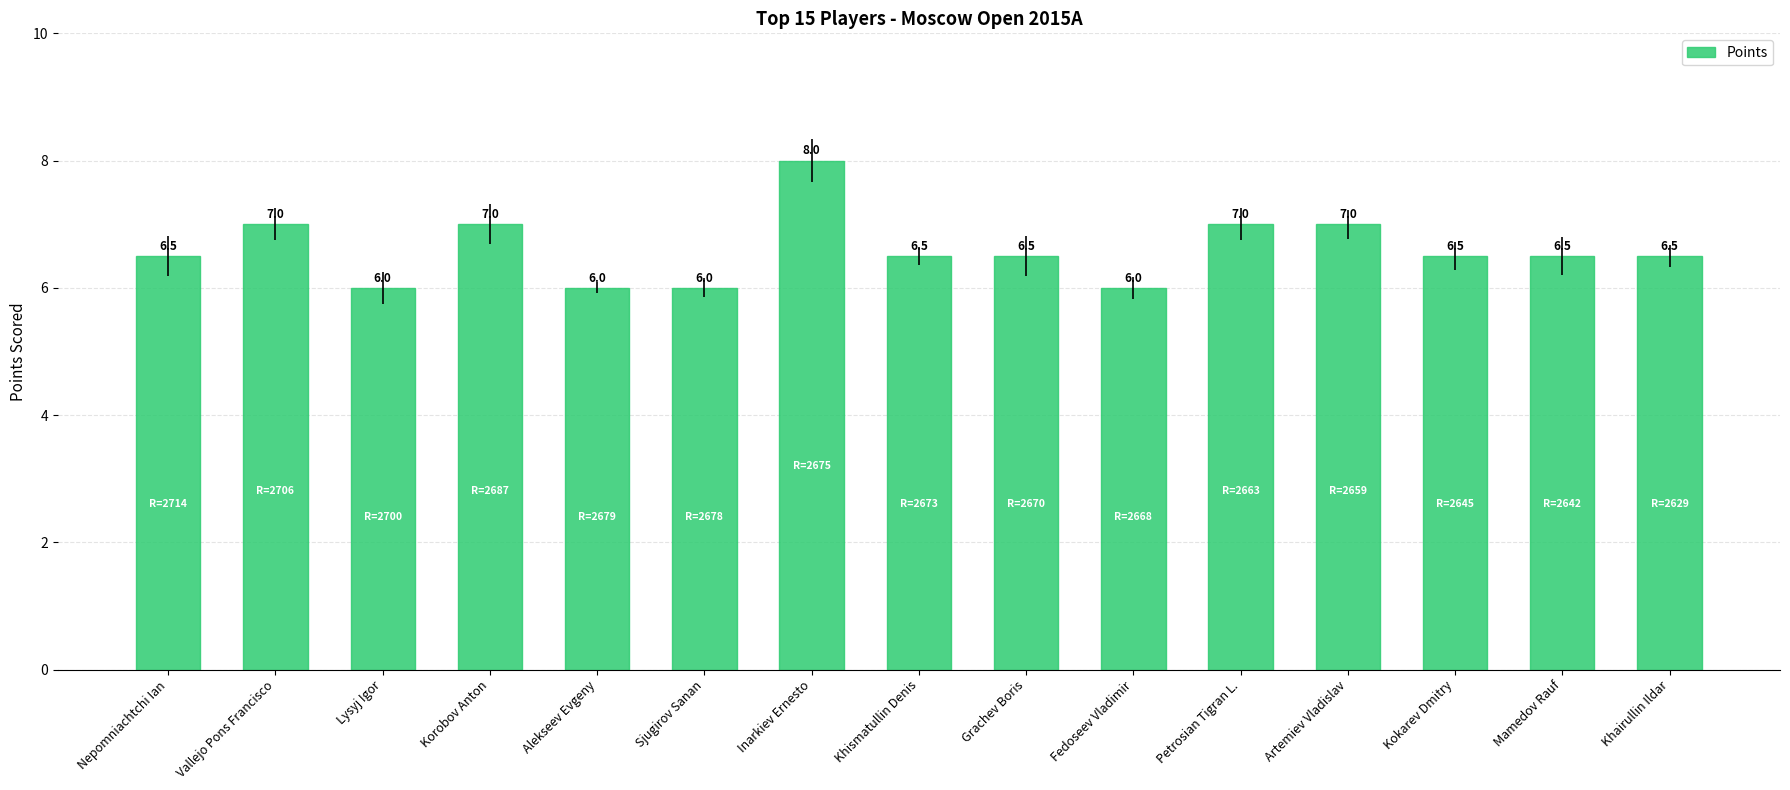

How many categories are shown in the chart?

15